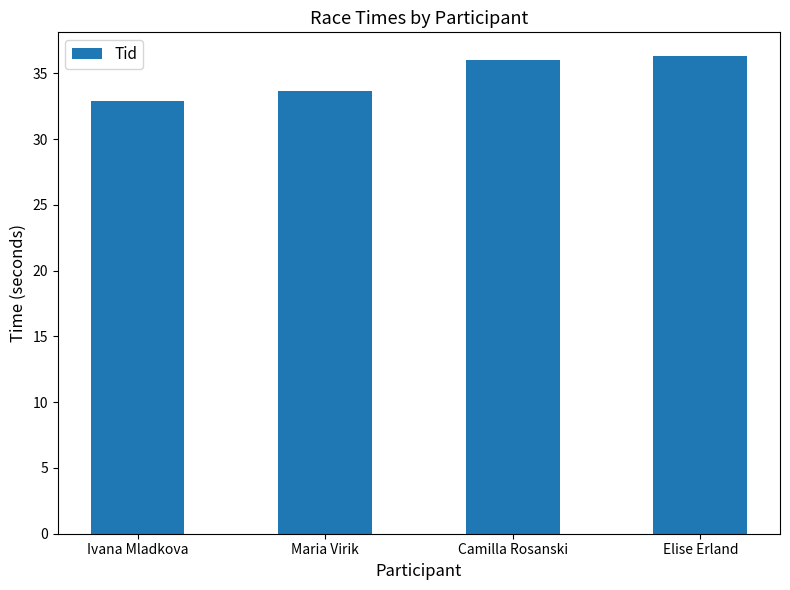

What is the ratio of the value at Maria Virik to the value at Elise Erland?

0.9